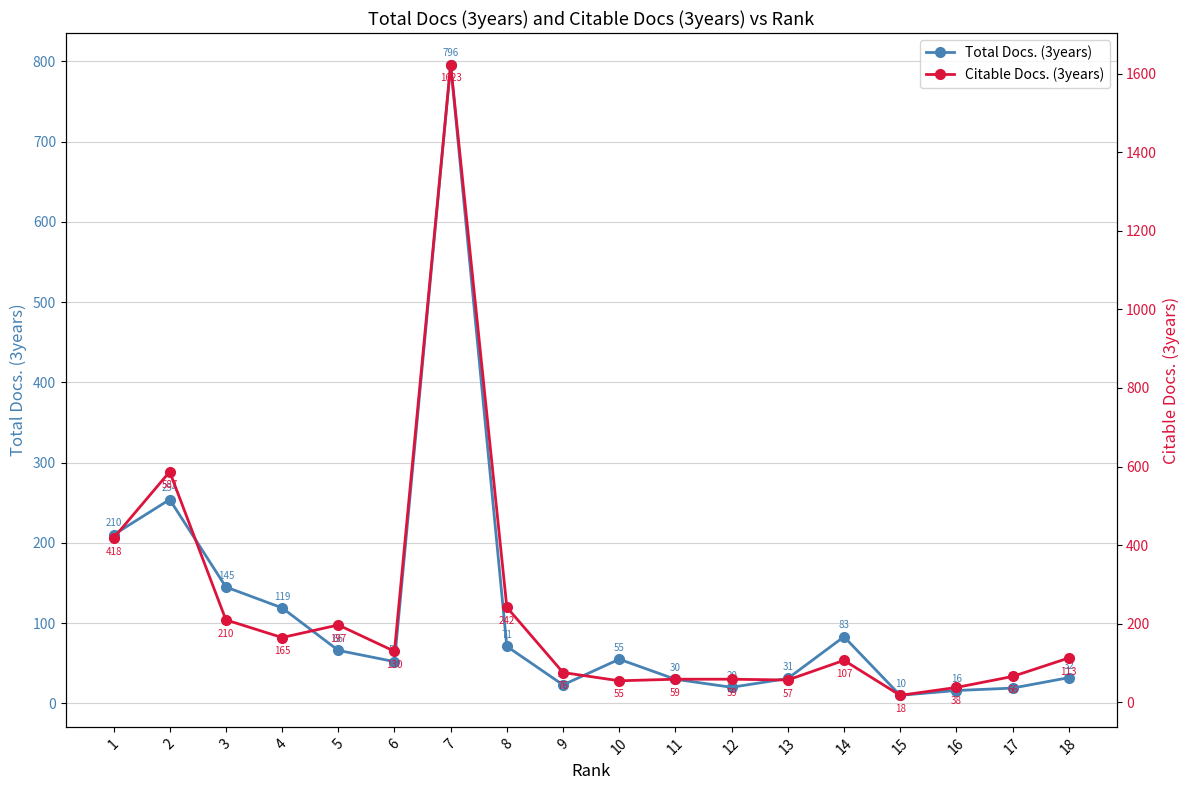

The Total Docs. (3years) series shows 66 at 5. True or false?

True